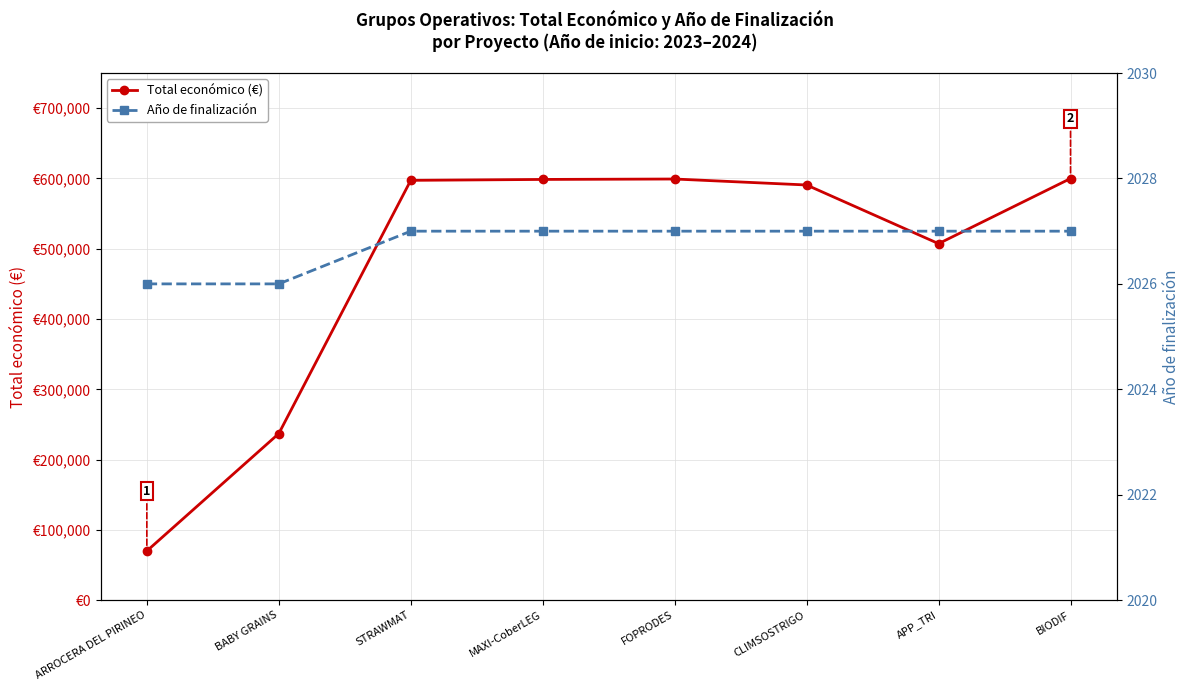

Reading right to left, transcribe all the data shown in this chart.

Total económico (€): 599927	507255	590712	599211	598609	597320	237042	70000
Año de finalización: 2027	2027	2027	2027	2027	2027	2026	2026